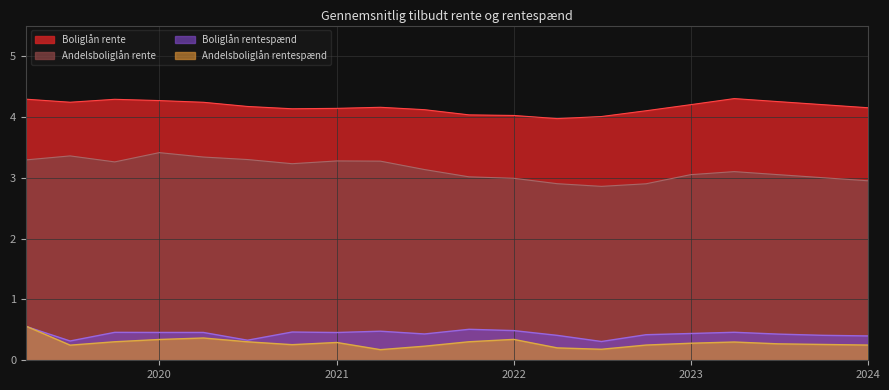

What is the label of the 11th point from the right?

2021-07-01